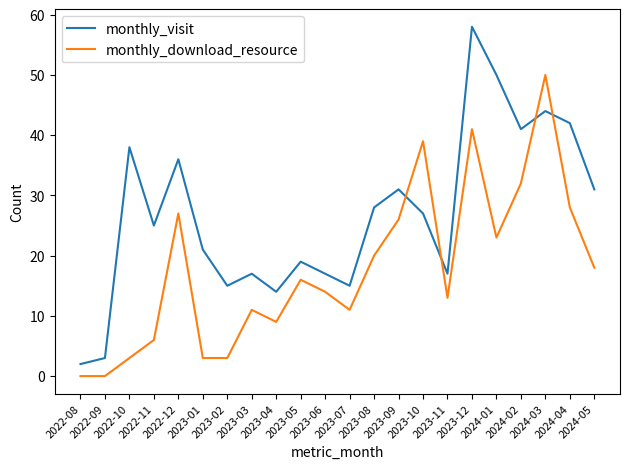

Which category has the lowest value in the monthly_visit series?

2022-08